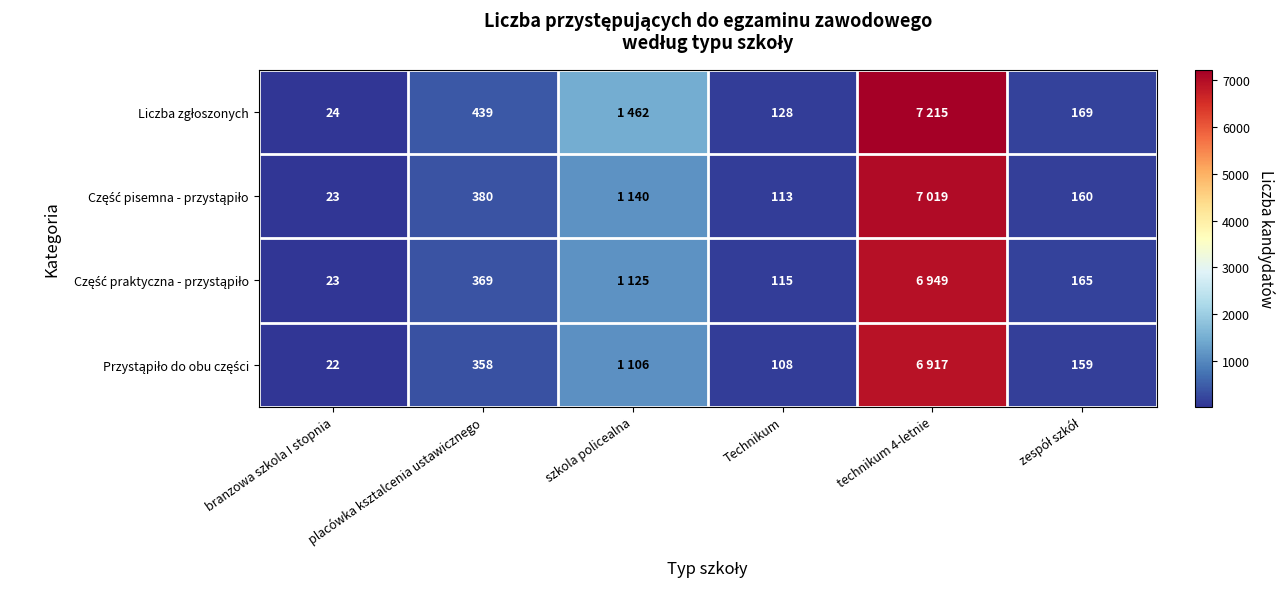

What is the difference between the highest and lowest values at placówka ksztalcenia ustawicznego?

81